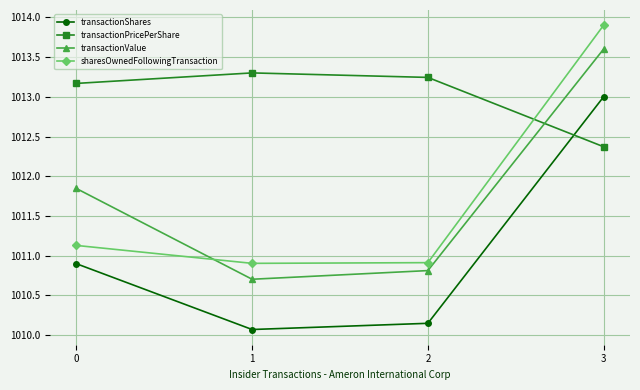

How many intersections are there between transactionValue and sharesOwnedFollowingTransaction?

1